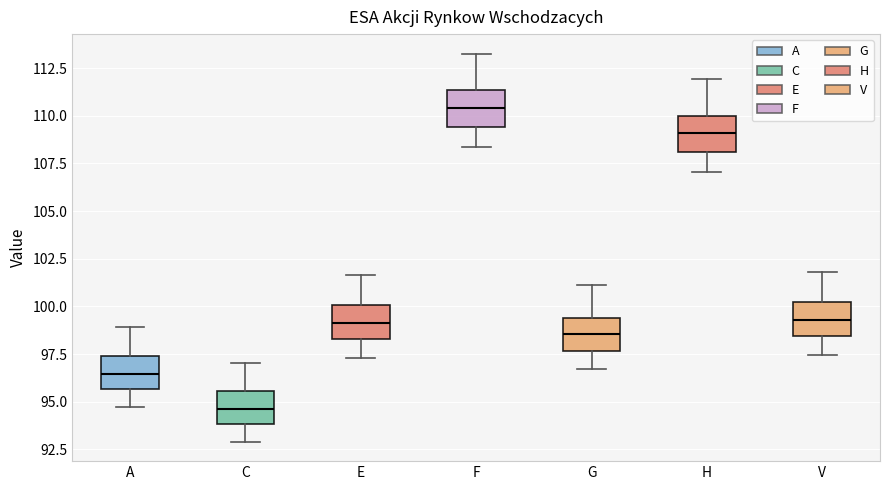

Reading left to right, transcribe this box plot: for each box, give where its median line is, the range the box spans, and where its two whiskers end, as read against the y-axis. The values are not printed on the chart, so give them approximately, as read against the axis.

A: median 96.5, box 95.5 to 97.5, whiskers 94.5 to 99.0
C: median 94.5, box 94.0 to 95.5, whiskers 93.0 to 97.0
E: median 99.0, box 98.5 to 100.0, whiskers 97.5 to 101.5
F: median 110.5, box 109.5 to 111.5, whiskers 108.5 to 113.5
G: median 98.5, box 97.5 to 99.5, whiskers 96.5 to 101.0
H: median 109.0, box 108.0 to 110.0, whiskers 107.0 to 112.0
V: median 99.5, box 98.5 to 100.0, whiskers 97.5 to 102.0